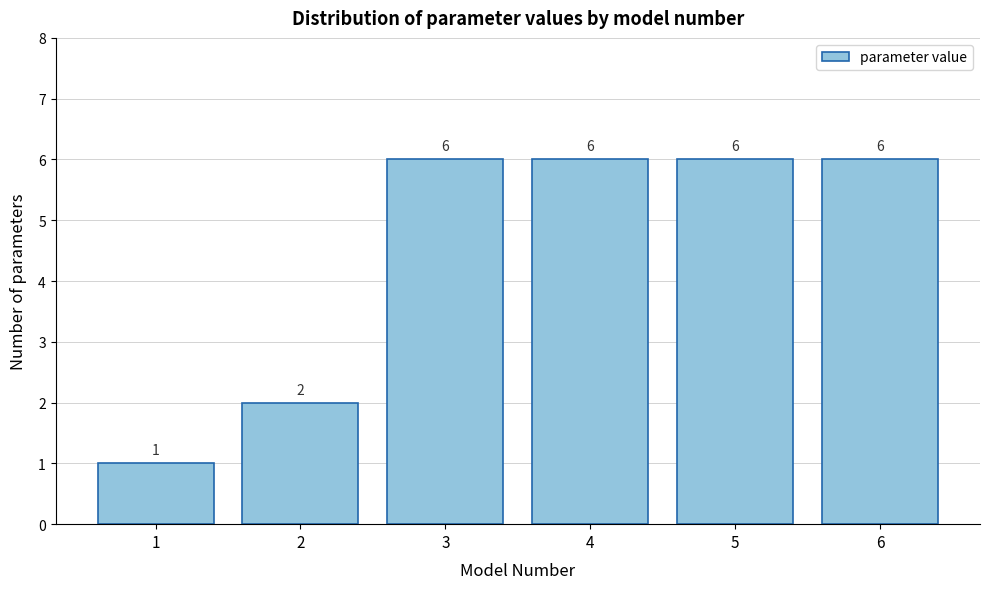

Reading left to right, what are all the values shown in this chart?

1=1	2=2	3=6	4=6	5=6	6=6